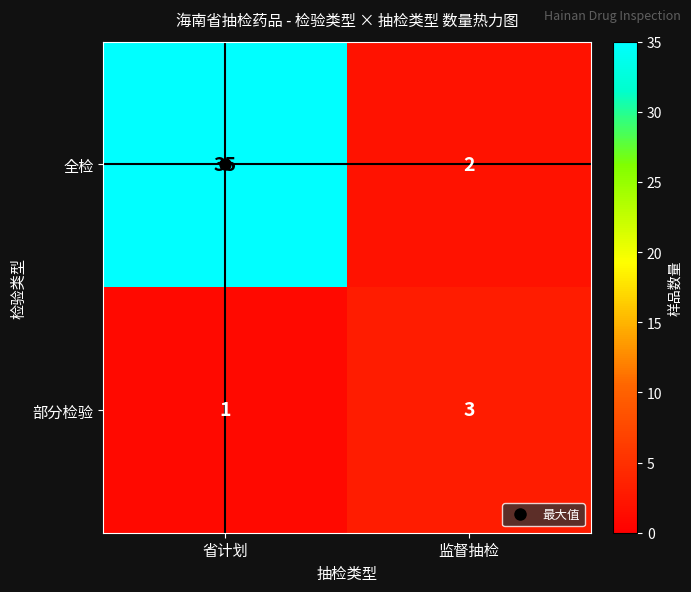

At which label is 部分检验 closest to 2?

省计划